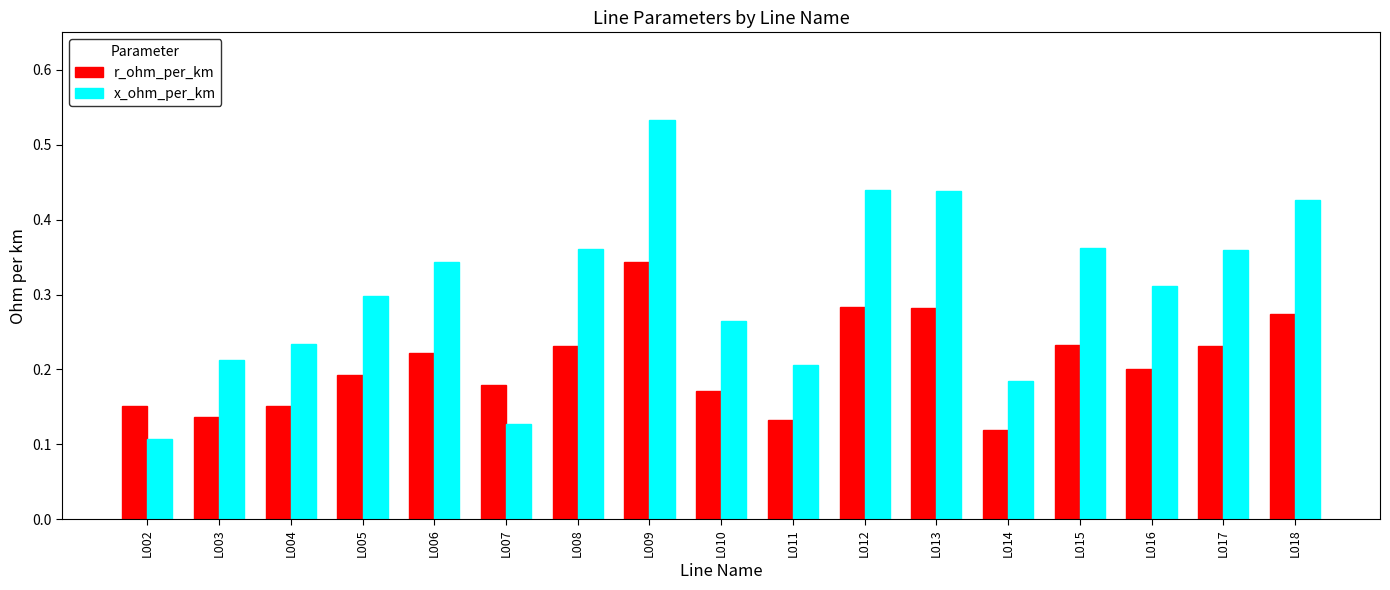

Where is x_ohm_per_km nearest to the value 0?

L002